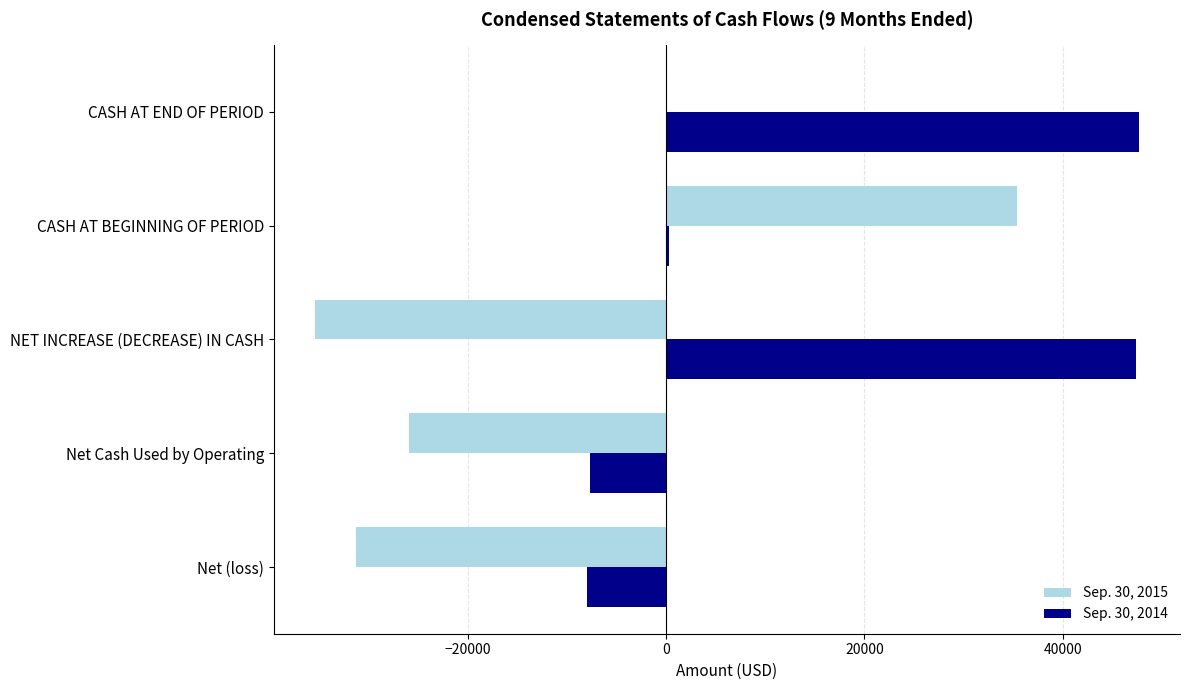

What is the greatest value displayed?

47647